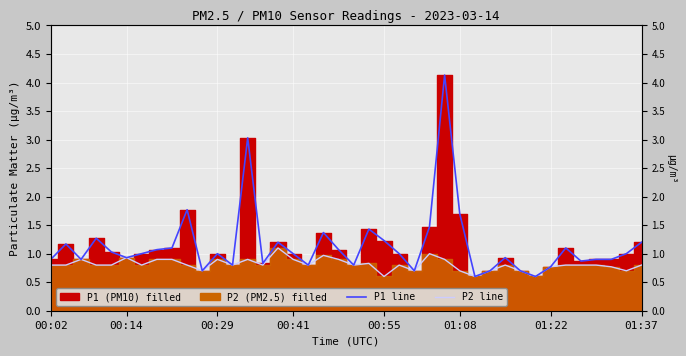

How many lines are shown in the chart?

2